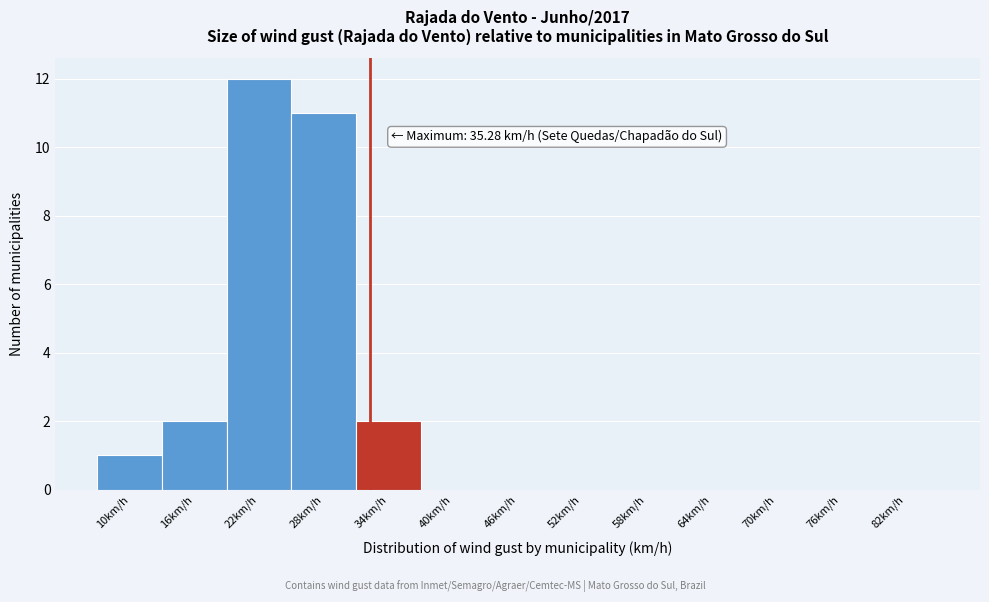

Reading right to left, extract all data points from this chart.

82km/h=0	76km/h=0	70km/h=0	64km/h=0	58km/h=0	52km/h=0	46km/h=0	40km/h=0	34km/h=2	28km/h=11	22km/h=12	16km/h=2	10km/h=1